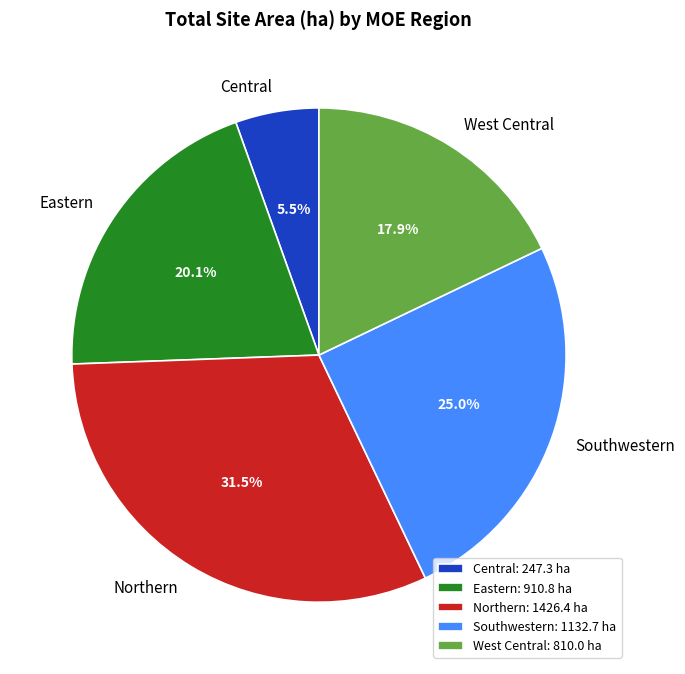

How many slices are in this pie chart?

5